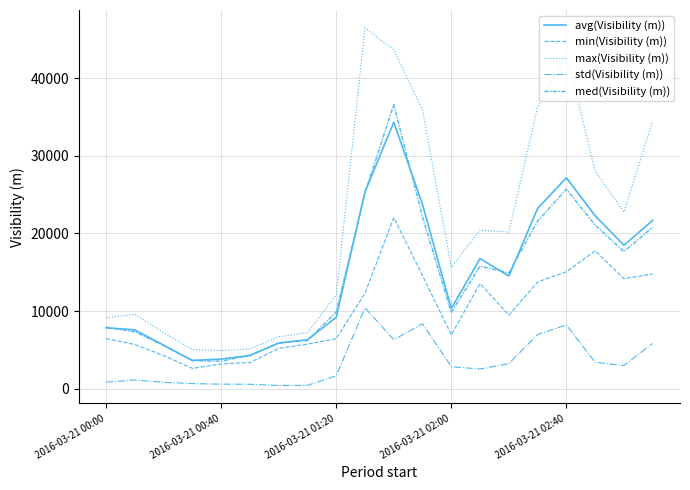

What is the smallest value displayed?

427